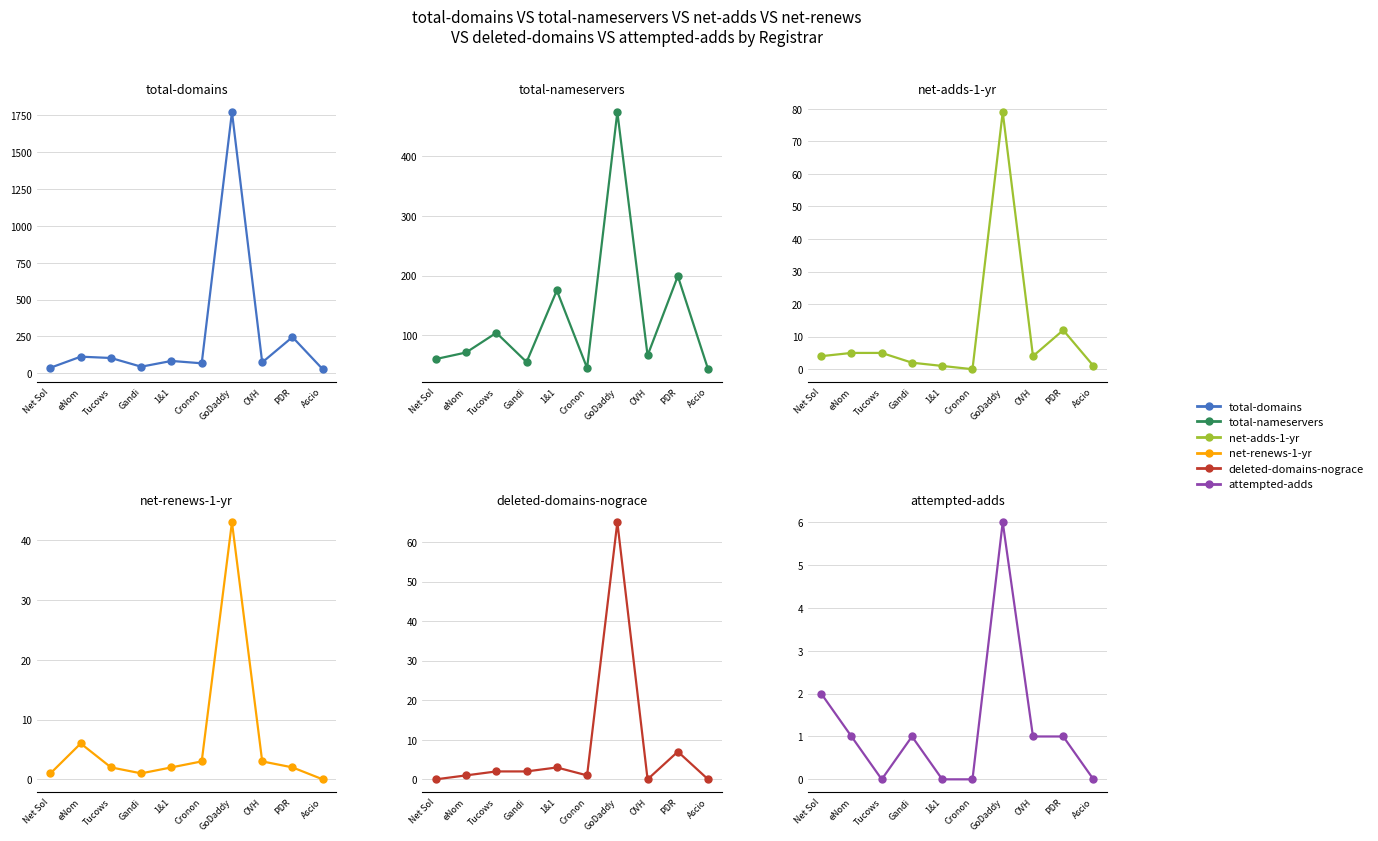

Is this an area chart (filled region under the line)?

No